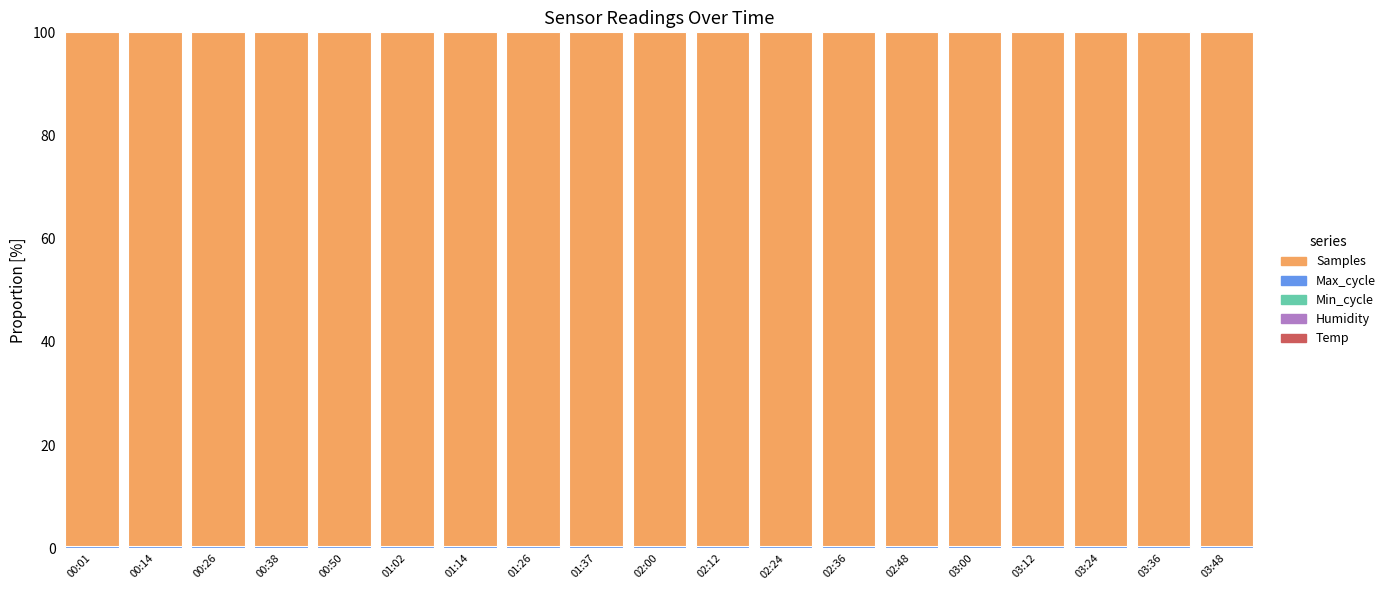

Are the bars grouped side by side (vs. stacked)?

No